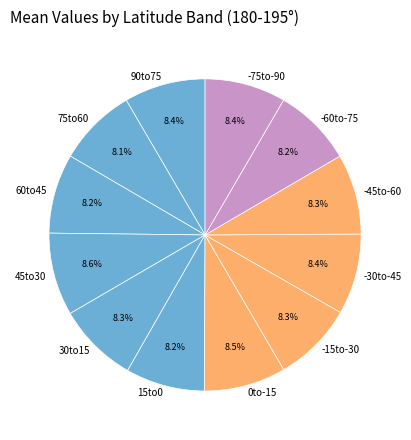

True or false: -45to-60 accounts for 15% of the total.

False